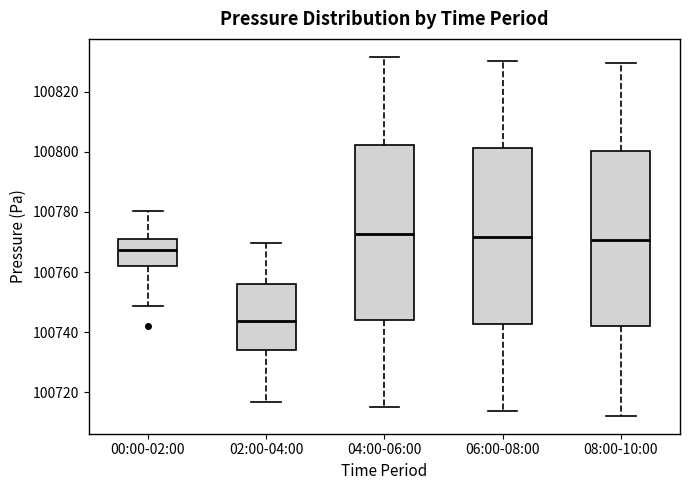

Reading left to right, transcribe this box plot: for each box, give where its median line is, the range the box spans, and where its two whiskers end, as read against the y-axis. The values are not printed on the chart, so give them approximately, as read against the axis.

00:00-02:00: median 100768, box 100762 to 100770, whiskers 100748 to 100780
02:00-04:00: median 100744, box 100734 to 100756, whiskers 100716 to 100770
04:00-06:00: median 100772, box 100744 to 100802, whiskers 100716 to 100832
06:00-08:00: median 100772, box 100742 to 100802, whiskers 100714 to 100830
08:00-10:00: median 100770, box 100742 to 100800, whiskers 100712 to 100830